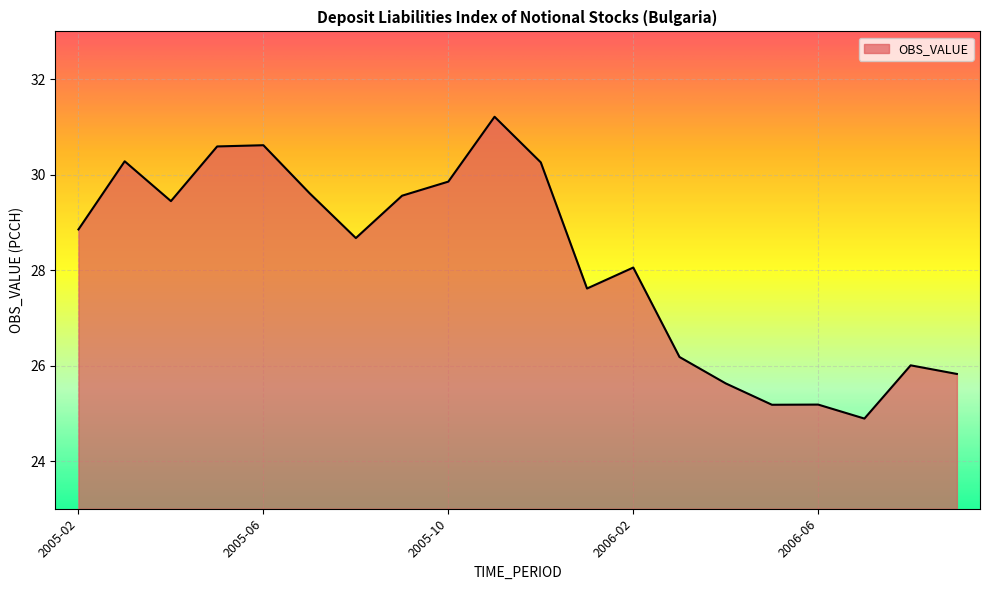

What is the minimum value shown in the chart?

24.9